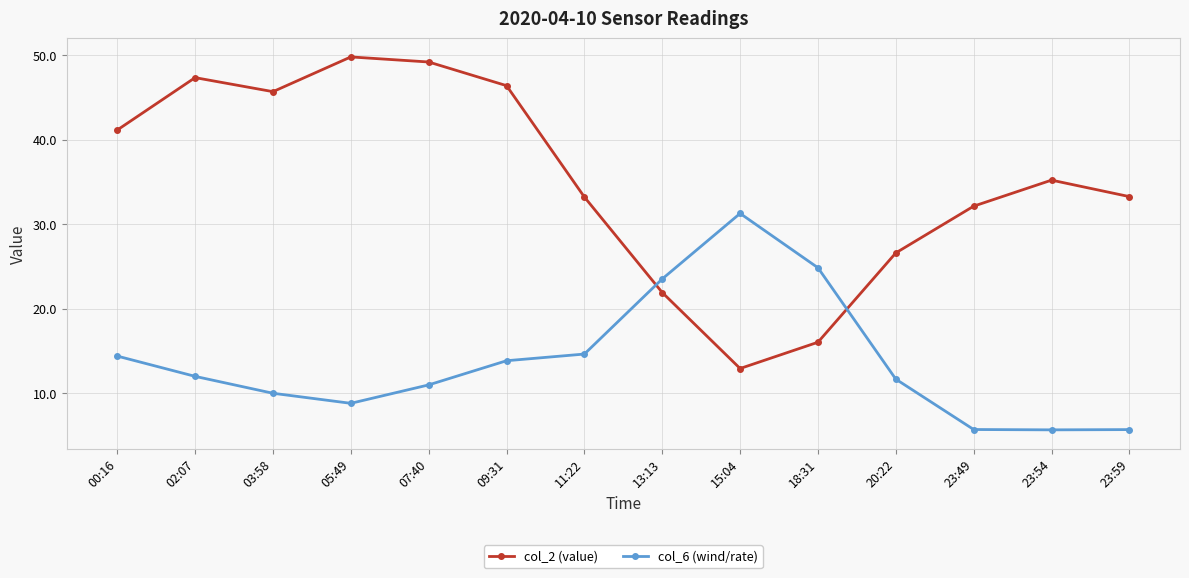

The value of col_6 (wind/rate) at 07:40 is 2.7. True or false?

False